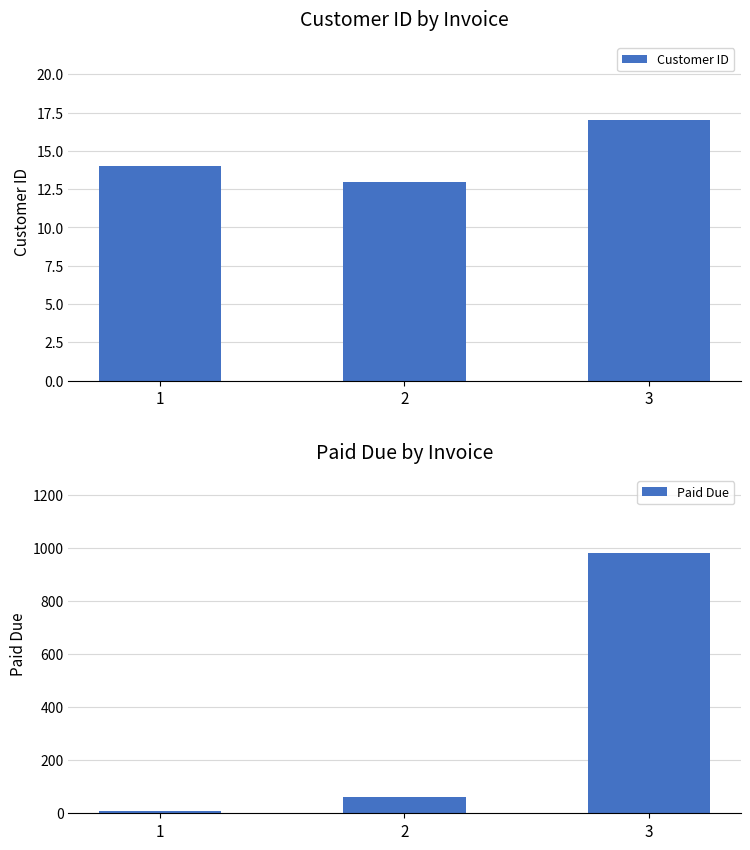

What are all the series names shown in the legend?

Customer ID, Paid Due